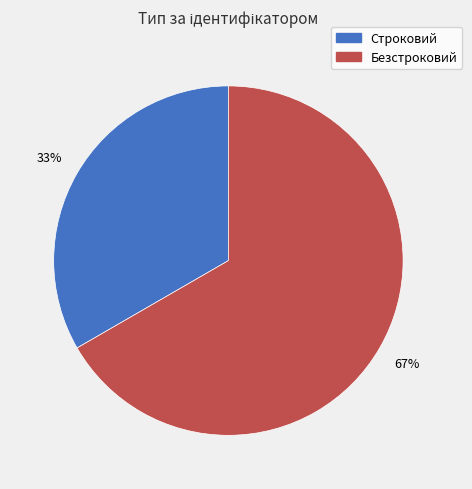

To the nearest percent, what percentage of the pie is Безстроковий?

67%